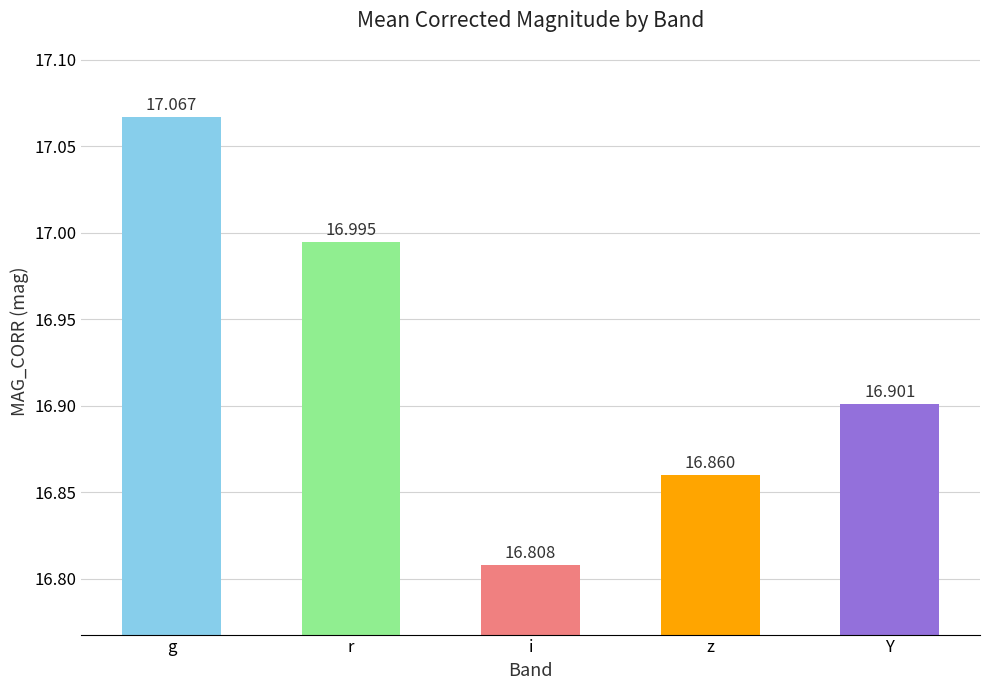

What is the difference between the maximum and second lowest values?

0.2